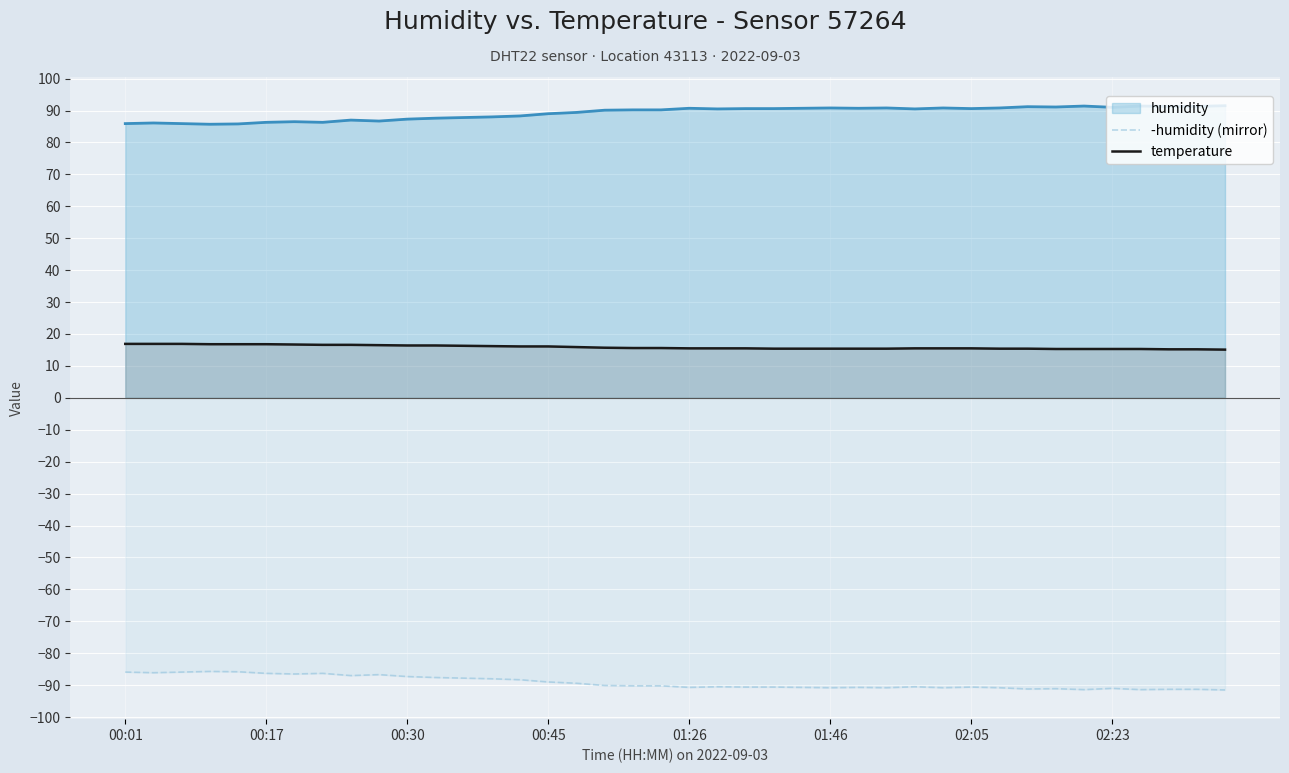

True or false: temperature and humidity intersect in this chart.

False